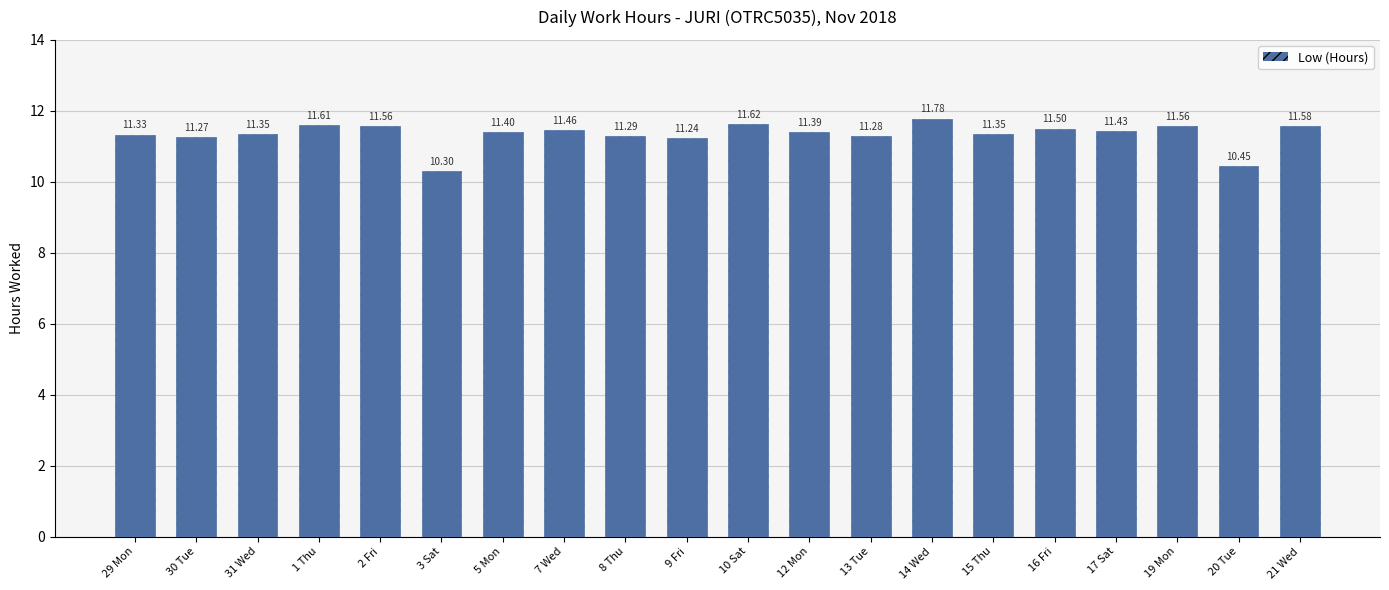

How many data points does each series have?

20